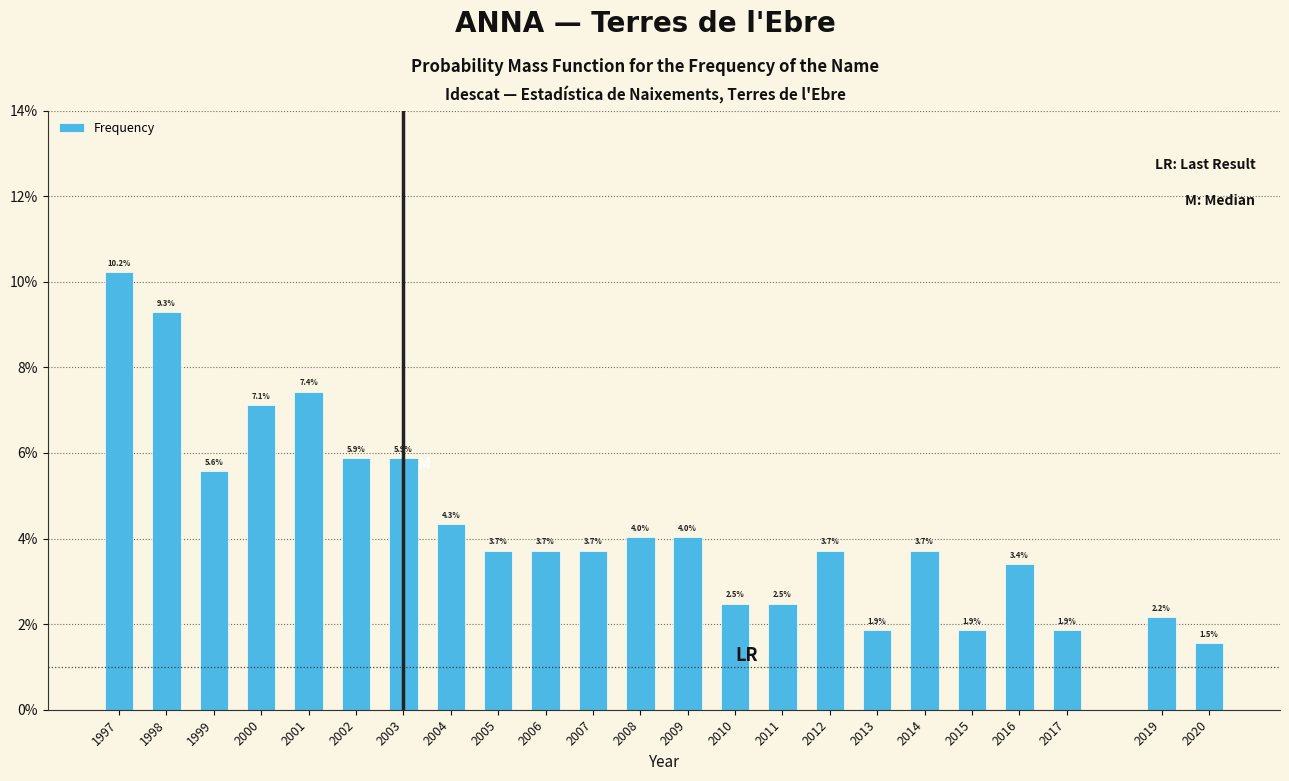

Reading left to right, what are all the values shown in this chart?

1997=10.2	1998=9.3	1999=5.6	2000=7.1	2001=7.4	2002=5.9	2003=5.9	2004=4.3	2005=3.7	2006=3.7	2007=3.7	2008=4.0	2009=4.0	2010=2.5	2011=2.5	2012=3.7	2013=1.9	2014=3.7	2015=1.9	2016=3.4	2017=1.9	2019=2.2	2020=1.5